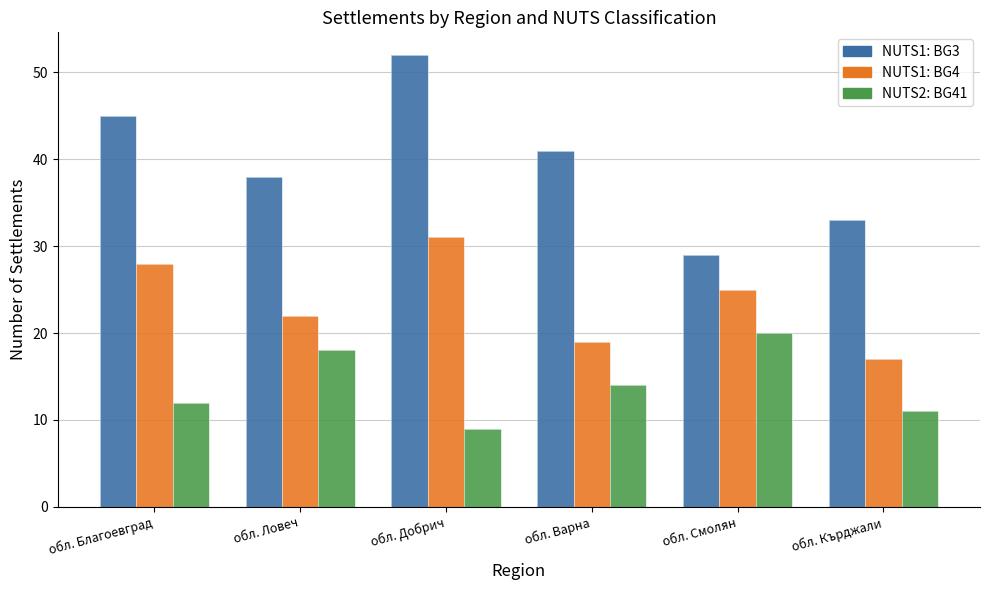

Reading left to right, what are all the values shown in this chart?

BG3: обл. Благоевград=45	обл. Ловеч=38	обл. Добрич=52	обл. Варна=41	обл. Смолян=29	обл. Кърджали=33
BG4: обл. Благоевград=28	обл. Ловеч=22	обл. Добрич=31	обл. Варна=19	обл. Смолян=25	обл. Кърджали=17
BG41: обл. Благоевград=12	обл. Ловеч=18	обл. Добрич=9	обл. Варна=14	обл. Смолян=20	обл. Кърджали=11